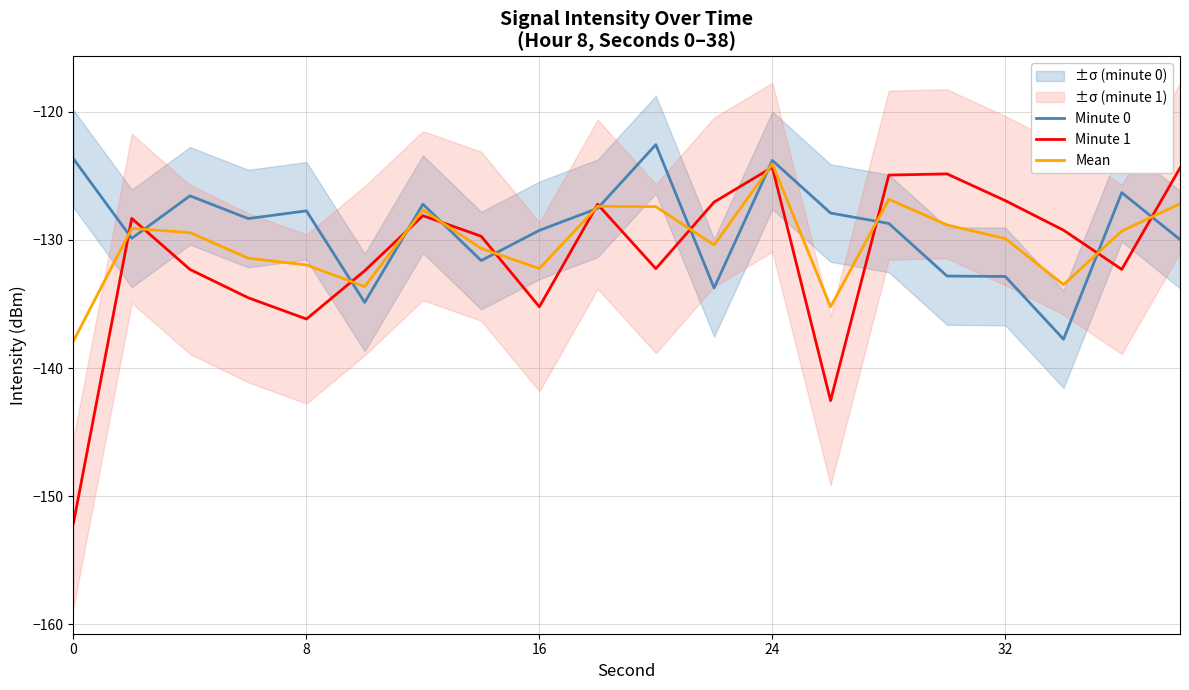

What is the sum of all Minute 1 values?

-2624.8